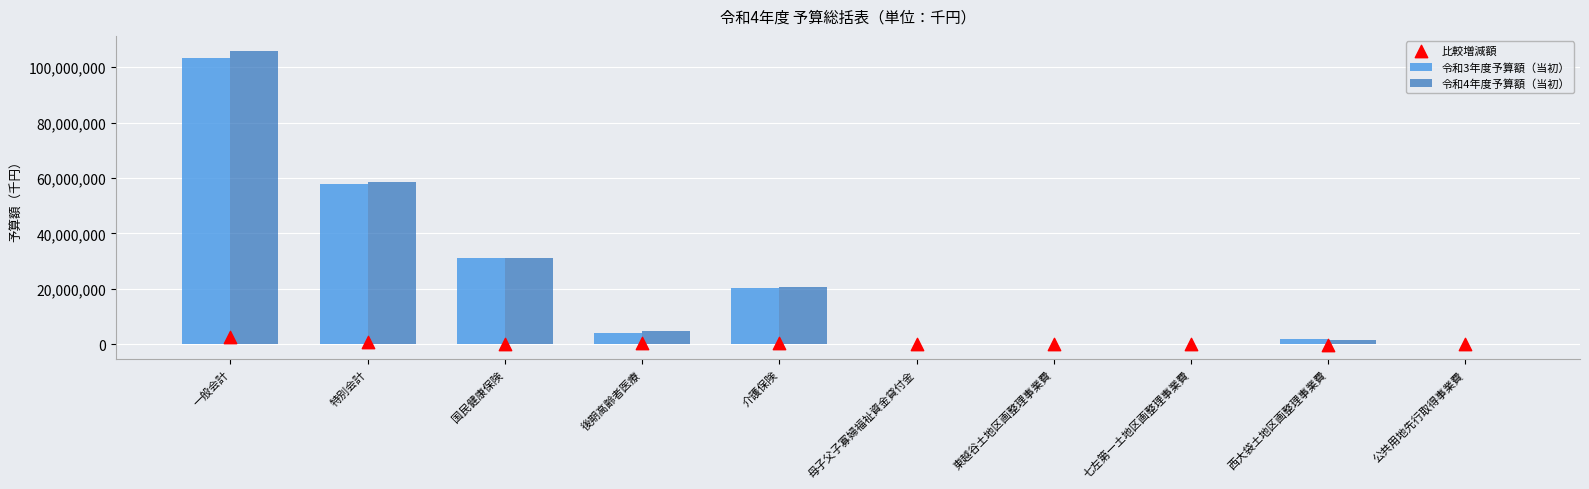

Which series contains the highest Y value?

令和4年度予算額（当初）